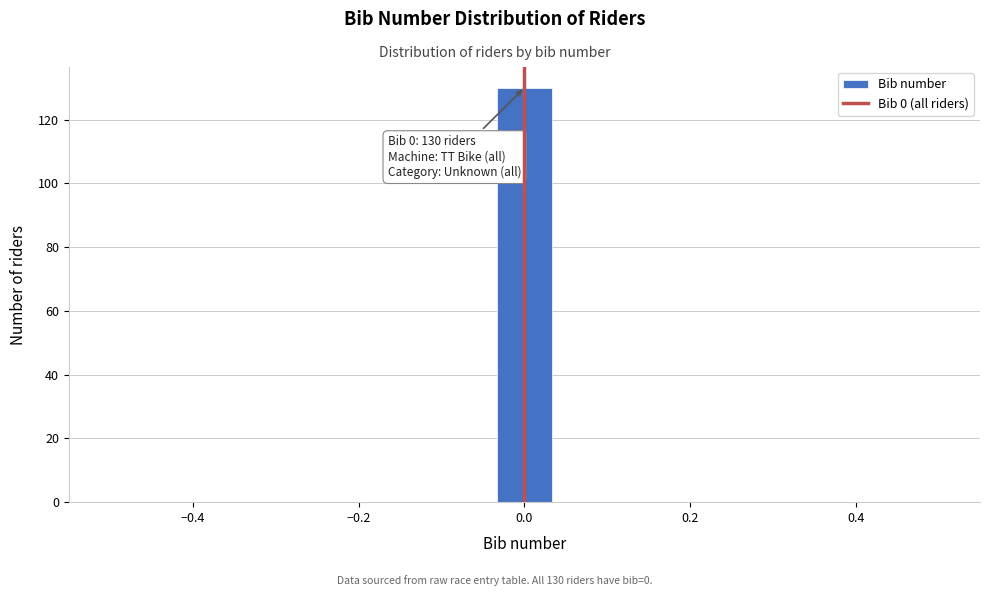

Around what value on the x-axis is the tallest bar? Give the approximate position of its centre, as read against the axis.

0.00